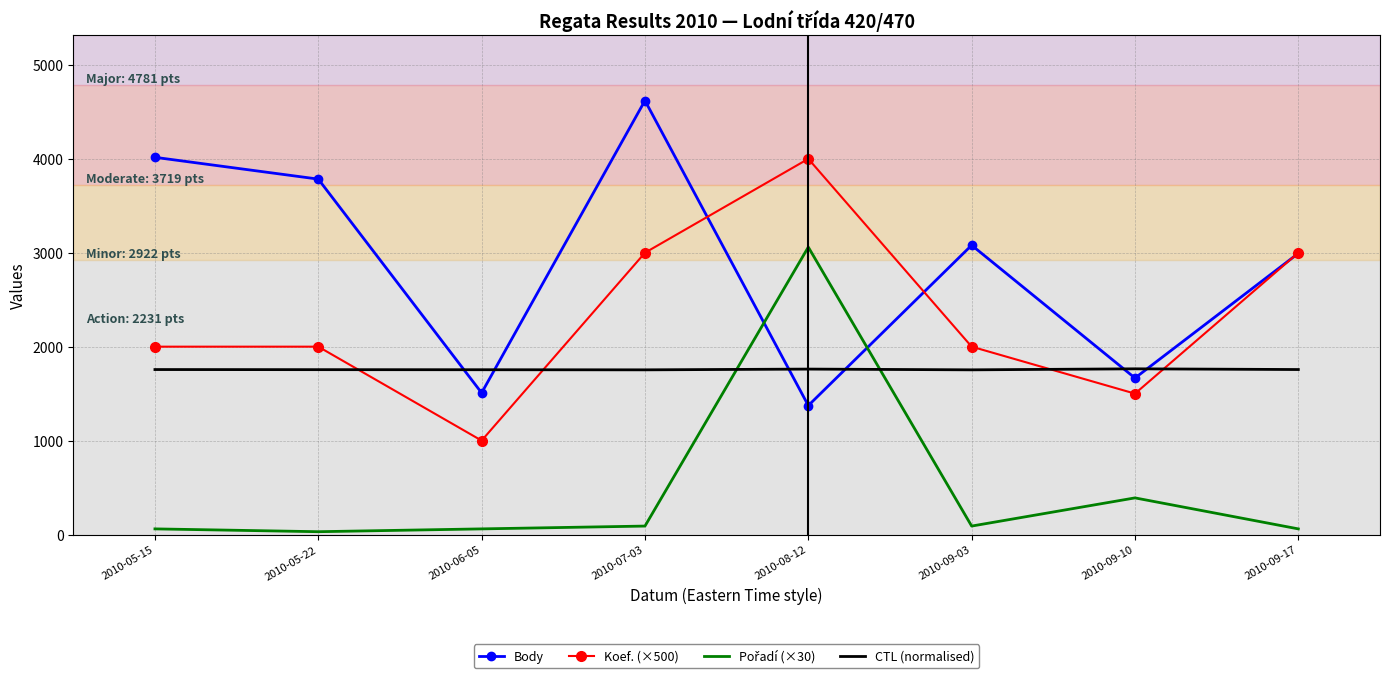

The value of CTL (normalised) at 2010-06-05 is 2300.6. True or false?

False